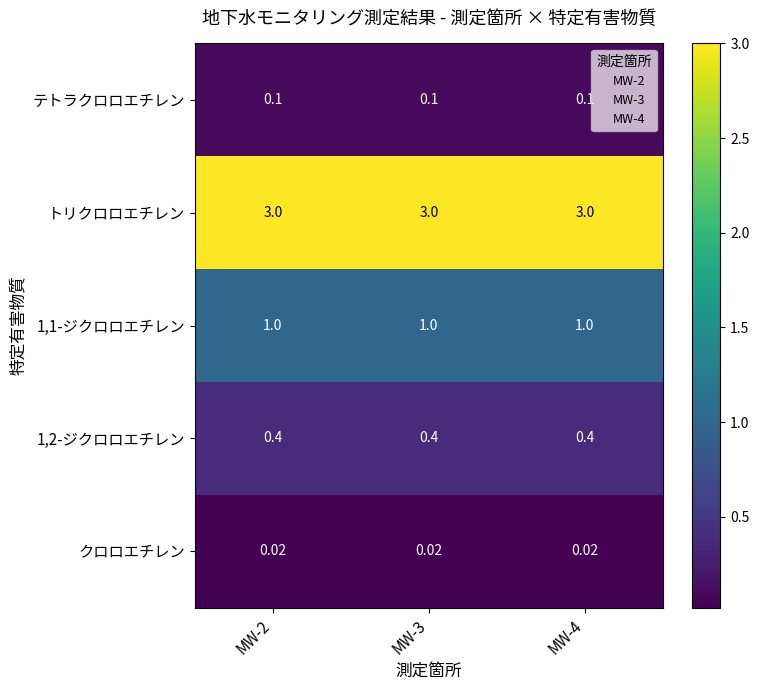

Count the number of categories in the chart.

3